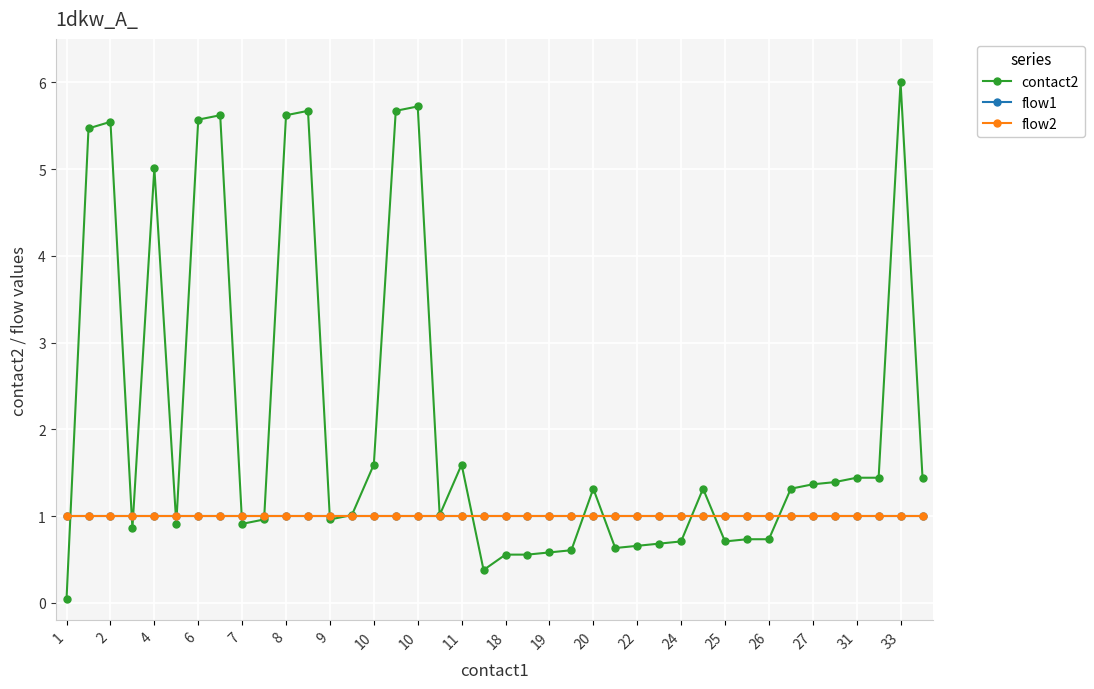

Which series has the largest total across all categories?

contact2